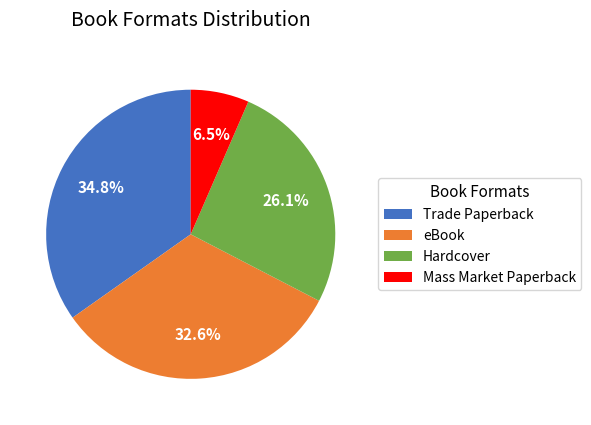

True or false: Trade Paperback accounts for 29% of the total.

False